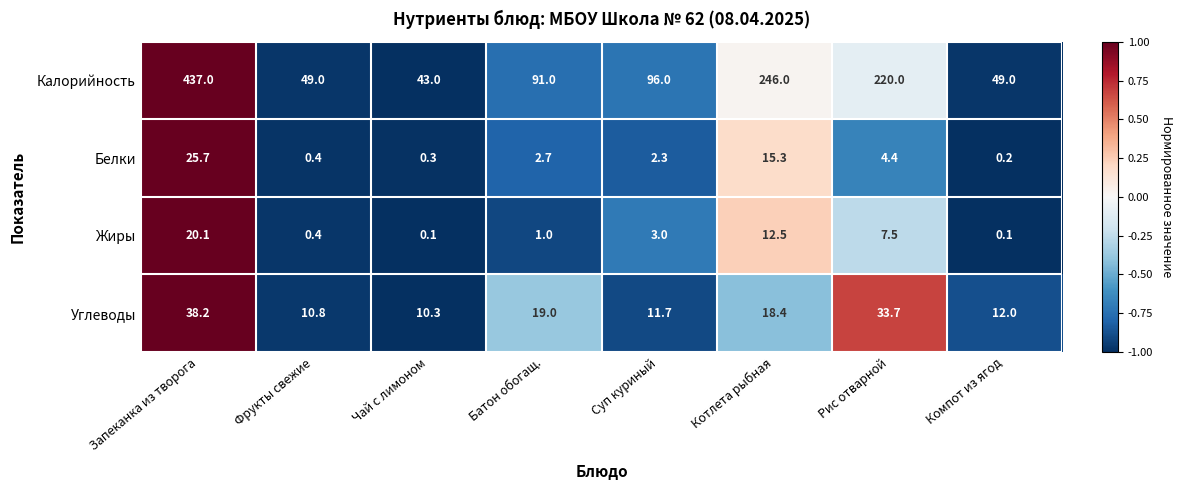

Which series has the largest total across all categories?

Калорийность